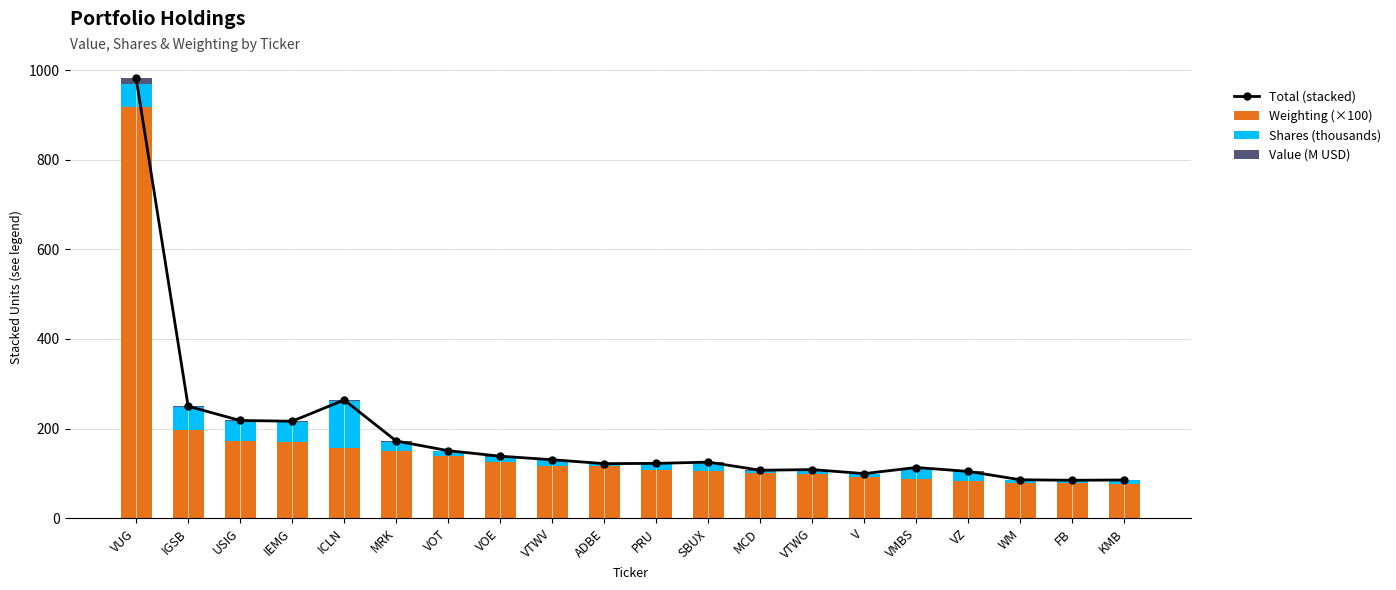

Reading left to right, what are all the values shown in this chart?

Total (stacked): 981.9	249.9	218.1	216.5	263.9	172.4	150.7	138.4	130.5	121.8	122.4	125.2	107.1	108.5	99.6	113.2	104.5	85.8	84.7	85.4
Weighting (×100): 916.9	197.0	172.2	169.6	156.0	149.3	138.7	124.4	116.4	116.2	106.6	105.9	100.5	98.7	92.3	88.2	82.4	78.2	77.5	77.0
Shares (thousands): 53.2	50.4	43.7	44.7	105.8	21.2	10.2	12.4	12.6	4.1	14.4	17.9	5.3	8.5	6.1	23.8	21.0	6.6	6.2	7.4
Value (M USD): 11.8	2.5	2.2	2.2	2.0	1.9	1.8	1.6	1.5	1.5	1.4	1.4	1.3	1.3	1.2	1.1	1.1	1.0	1.0	1.0